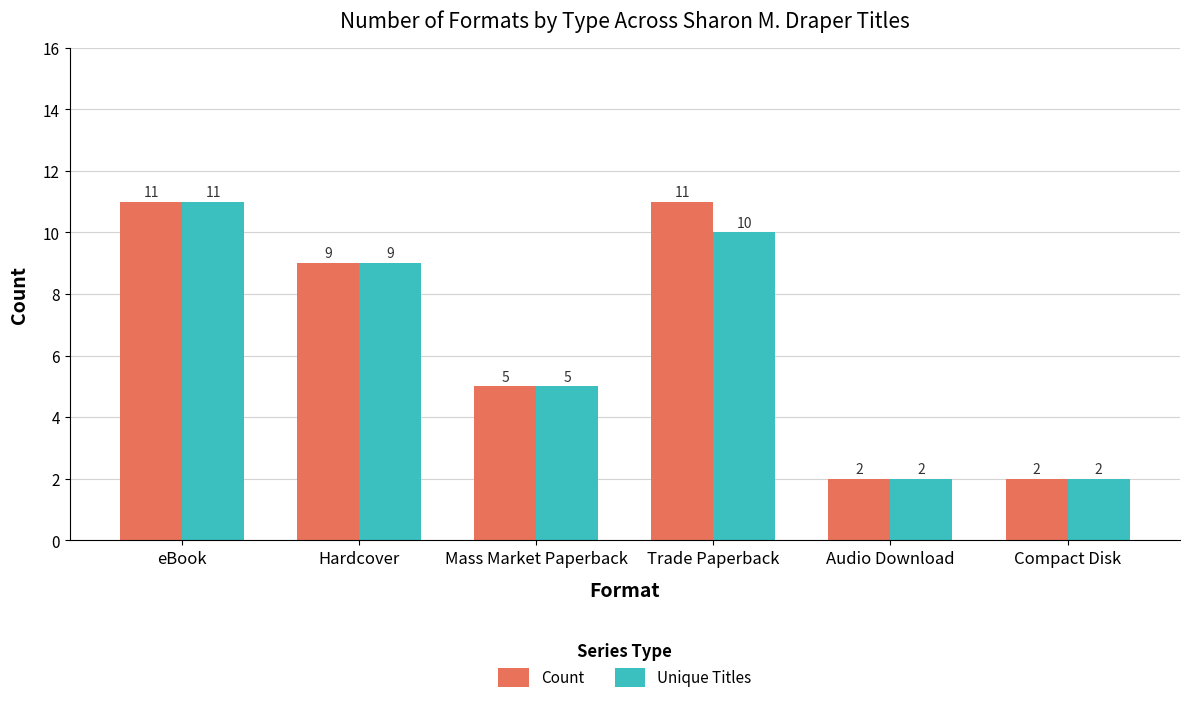

True or false: Unique Titles has a value of 7 at Mass Market Paperback.

False